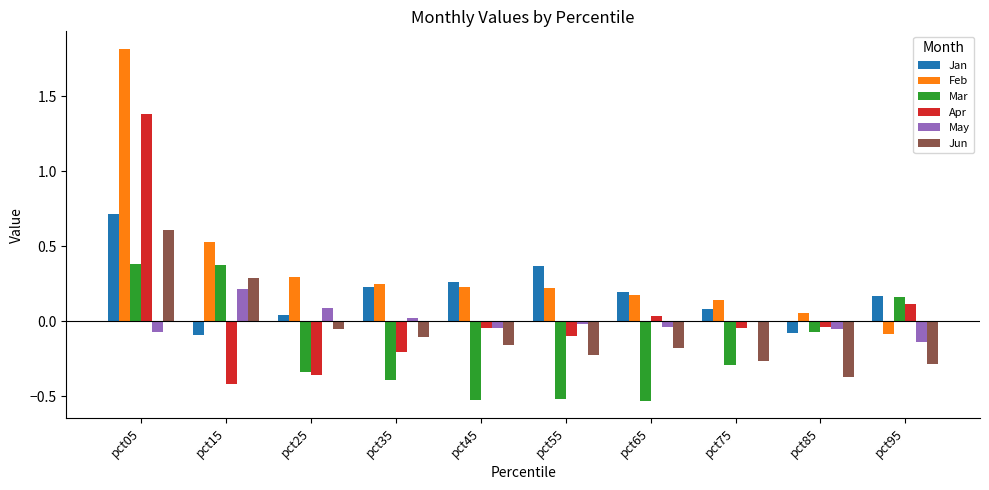

What is the total value across all series at pct05?

4.8